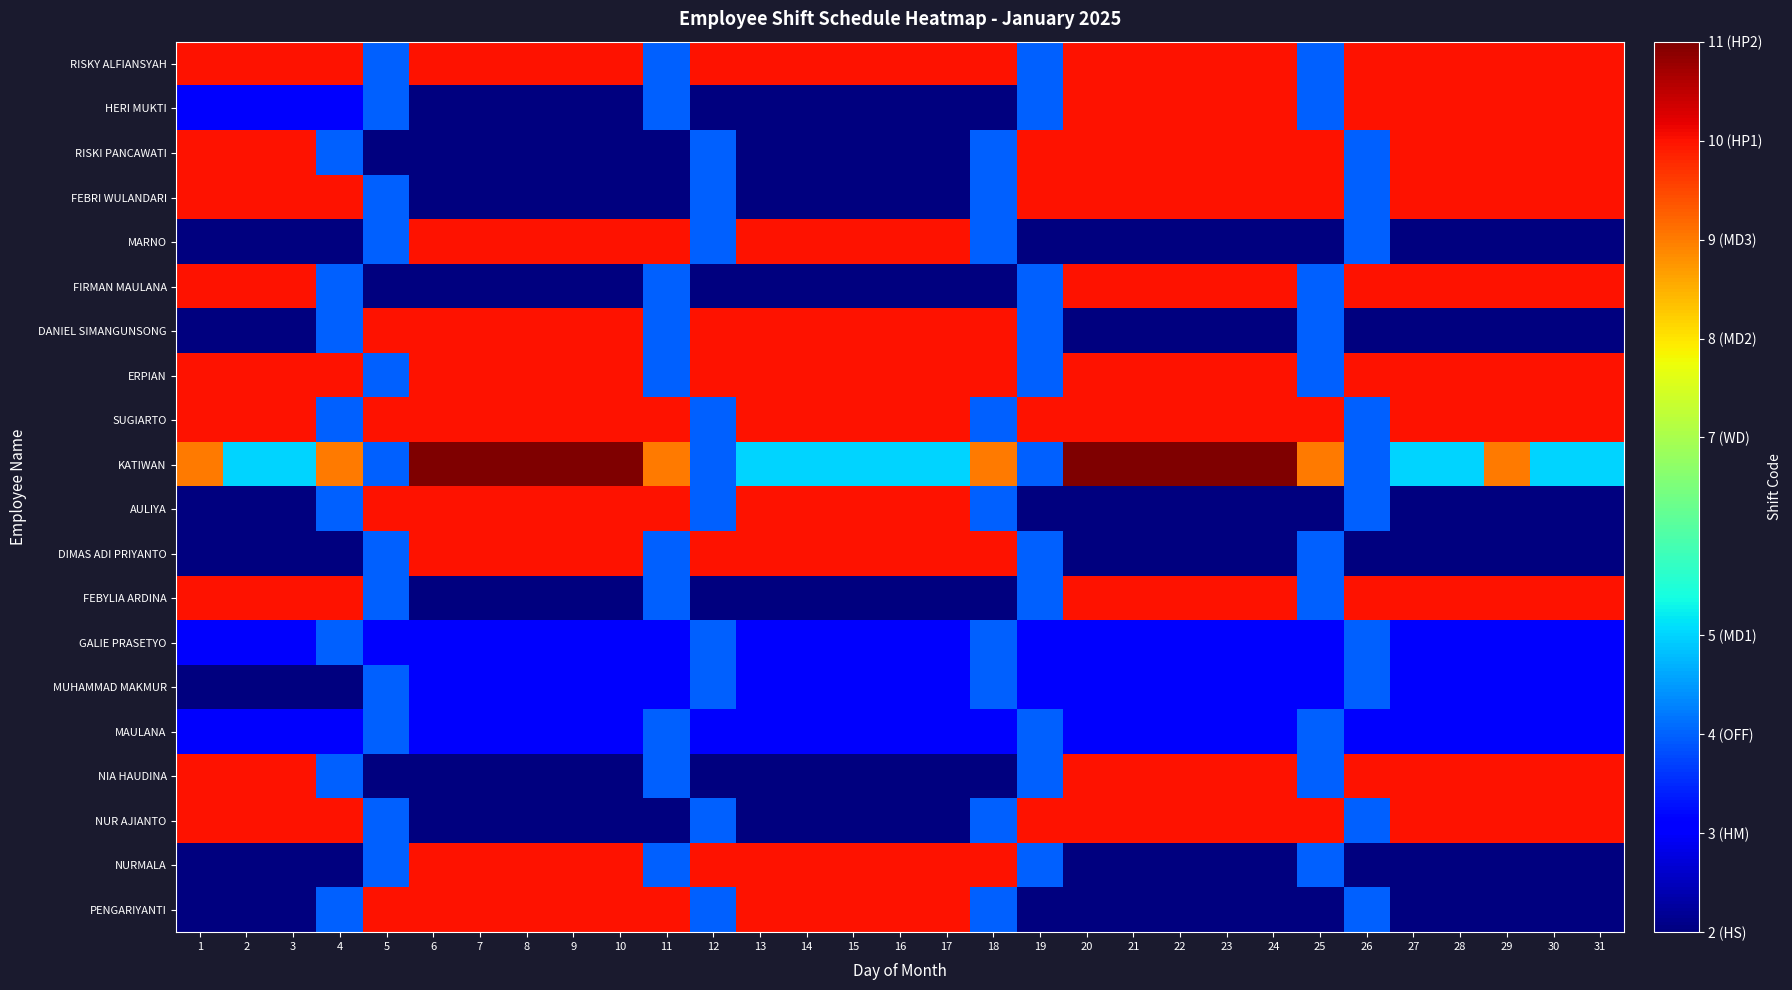

Reading right to left, what are all the values shown in this chart?

RISKY ALFIANSYAH: 31=10	30=10	29=10	28=10	27=10	26=10	25=4	24=10	23=10	22=10	21=10	20=10	19=4	18=10	17=10	16=10	15=10	14=10	13=10	12=10	11=4	10=10	9=10	8=10	7=10	6=10	5=4	4=10	3=10	2=10	1=10
HERI MUKTI: 31=10	30=10	29=10	28=10	27=10	26=10	25=4	24=10	23=10	22=10	21=10	20=10	19=4	18=2	17=2	16=2	15=2	14=2	13=2	12=2	11=4	10=2	9=2	8=2	7=2	6=2	5=4	4=3	3=3	2=3	1=3
RISKI PANCAWATI: 31=10	30=10	29=10	28=10	27=10	26=4	25=10	24=10	23=10	22=10	21=10	20=10	19=10	18=4	17=2	16=2	15=2	14=2	13=2	12=4	11=2	10=2	9=2	8=2	7=2	6=2	5=2	4=4	3=10	2=10	1=10
FEBRI WULANDARI: 31=10	30=10	29=10	28=10	27=10	26=4	25=10	24=10	23=10	22=10	21=10	20=10	19=10	18=4	17=2	16=2	15=2	14=2	13=2	12=4	11=2	10=2	9=2	8=2	7=2	6=2	5=4	4=10	3=10	2=10	1=10
MARNO: 31=2	30=2	29=2	28=2	27=2	26=4	25=2	24=2	23=2	22=2	21=2	20=2	19=2	18=4	17=10	16=10	15=10	14=10	13=10	12=4	11=10	10=10	9=10	8=10	7=10	6=10	5=4	4=2	3=2	2=2	1=2
FIRMAN MAULANA: 31=10	30=10	29=10	28=10	27=10	26=10	25=4	24=10	23=10	22=10	21=10	20=10	19=4	18=2	17=2	16=2	15=2	14=2	13=2	12=2	11=4	10=2	9=2	8=2	7=2	6=2	5=2	4=4	3=10	2=10	1=10
DANIEL SIMANGUNSONG: 31=2	30=2	29=2	28=2	27=2	26=2	25=4	24=2	23=2	22=2	21=2	20=2	19=4	18=10	17=10	16=10	15=10	14=10	13=10	12=10	11=4	10=10	9=10	8=10	7=10	6=10	5=10	4=4	3=2	2=2	1=2
ERPIAN: 31=10	30=10	29=10	28=10	27=10	26=10	25=4	24=10	23=10	22=10	21=10	20=10	19=4	18=10	17=10	16=10	15=10	14=10	13=10	12=10	11=4	10=10	9=10	8=10	7=10	6=10	5=4	4=10	3=10	2=10	1=10
SUGIARTO: 31=10	30=10	29=10	28=10	27=10	26=4	25=10	24=10	23=10	22=10	21=10	20=10	19=10	18=4	17=10	16=10	15=10	14=10	13=10	12=4	11=10	10=10	9=10	8=10	7=10	6=10	5=10	4=4	3=10	2=10	1=10
KATIWAN: 31=5	30=5	29=9	28=5	27=5	26=4	25=9	24=11	23=11	22=11	21=11	20=11	19=4	18=9	17=5	16=5	15=5	14=5	13=5	12=4	11=9	10=11	9=11	8=11	7=11	6=11	5=4	4=9	3=5	2=5	1=9
AULIYA: 31=2	30=2	29=2	28=2	27=2	26=4	25=2	24=2	23=2	22=2	21=2	20=2	19=2	18=4	17=10	16=10	15=10	14=10	13=10	12=4	11=10	10=10	9=10	8=10	7=10	6=10	5=10	4=4	3=2	2=2	1=2
DIMAS ADI PRIYANTO: 31=2	30=2	29=2	28=2	27=2	26=2	25=4	24=2	23=2	22=2	21=2	20=2	19=4	18=10	17=10	16=10	15=10	14=10	13=10	12=10	11=4	10=10	9=10	8=10	7=10	6=10	5=4	4=2	3=2	2=2	1=2
FEBYLIA ARDINA: 31=10	30=10	29=10	28=10	27=10	26=10	25=4	24=10	23=10	22=10	21=10	20=10	19=4	18=2	17=2	16=2	15=2	14=2	13=2	12=2	11=4	10=2	9=2	8=2	7=2	6=2	5=4	4=10	3=10	2=10	1=10
GALIE PRASETYO: 31=3	30=3	29=3	28=3	27=3	26=4	25=3	24=3	23=3	22=3	21=3	20=3	19=3	18=4	17=3	16=3	15=3	14=3	13=3	12=4	11=3	10=3	9=3	8=3	7=3	6=3	5=3	4=4	3=3	2=3	1=3
MUHAMMAD MAKMUR: 31=3	30=3	29=3	28=3	27=3	26=4	25=3	24=3	23=3	22=3	21=3	20=3	19=3	18=4	17=3	16=3	15=3	14=3	13=3	12=4	11=3	10=3	9=3	8=3	7=3	6=3	5=4	4=2	3=2	2=2	1=2
MAULANA: 31=3	30=3	29=3	28=3	27=3	26=3	25=4	24=3	23=3	22=3	21=3	20=3	19=4	18=3	17=3	16=3	15=3	14=3	13=3	12=3	11=4	10=3	9=3	8=3	7=3	6=3	5=4	4=3	3=3	2=3	1=3
NIA HAUDINA: 31=10	30=10	29=10	28=10	27=10	26=10	25=4	24=10	23=10	22=10	21=10	20=10	19=4	18=2	17=2	16=2	15=2	14=2	13=2	12=2	11=4	10=2	9=2	8=2	7=2	6=2	5=2	4=4	3=10	2=10	1=10
NUR AJIANTO: 31=10	30=10	29=10	28=10	27=10	26=4	25=10	24=10	23=10	22=10	21=10	20=10	19=10	18=4	17=2	16=2	15=2	14=2	13=2	12=4	11=2	10=2	9=2	8=2	7=2	6=2	5=4	4=10	3=10	2=10	1=10
NURMALA: 31=2	30=2	29=2	28=2	27=2	26=2	25=4	24=2	23=2	22=2	21=2	20=2	19=4	18=10	17=10	16=10	15=10	14=10	13=10	12=10	11=4	10=10	9=10	8=10	7=10	6=10	5=4	4=2	3=2	2=2	1=2
PENGARIYANTI: 31=2	30=2	29=2	28=2	27=2	26=4	25=2	24=2	23=2	22=2	21=2	20=2	19=2	18=4	17=10	16=10	15=10	14=10	13=10	12=4	11=10	10=10	9=10	8=10	7=10	6=10	5=10	4=4	3=2	2=2	1=2